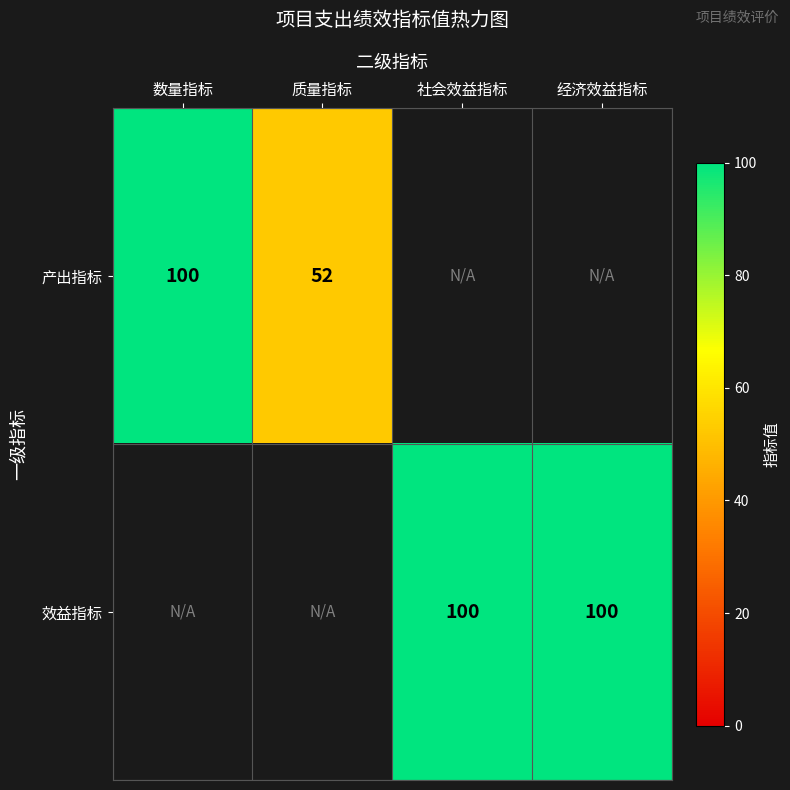

True or false: 产出指标 has a value of 52 at 质量指标.

True